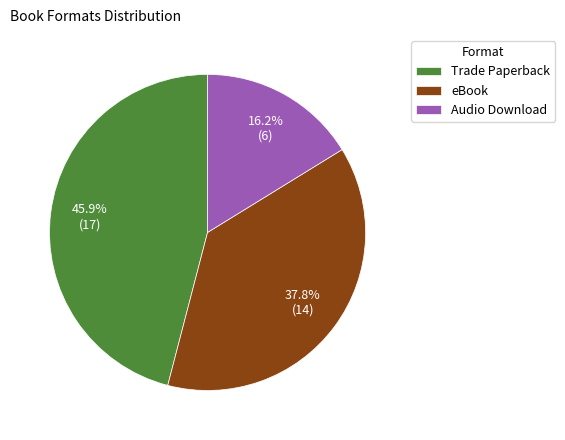

Rank the categories by value from highest to lowest.

Trade Paperback, eBook, Audio Download